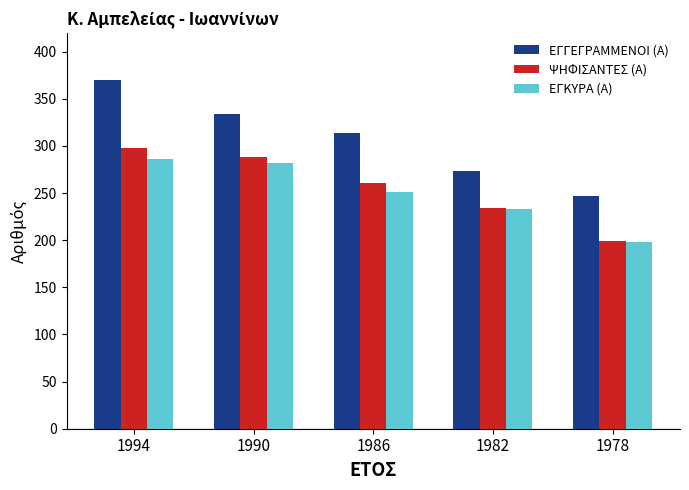

At which label does ΕΓΚΥΡΑ (Α) reach its minimum?

1978